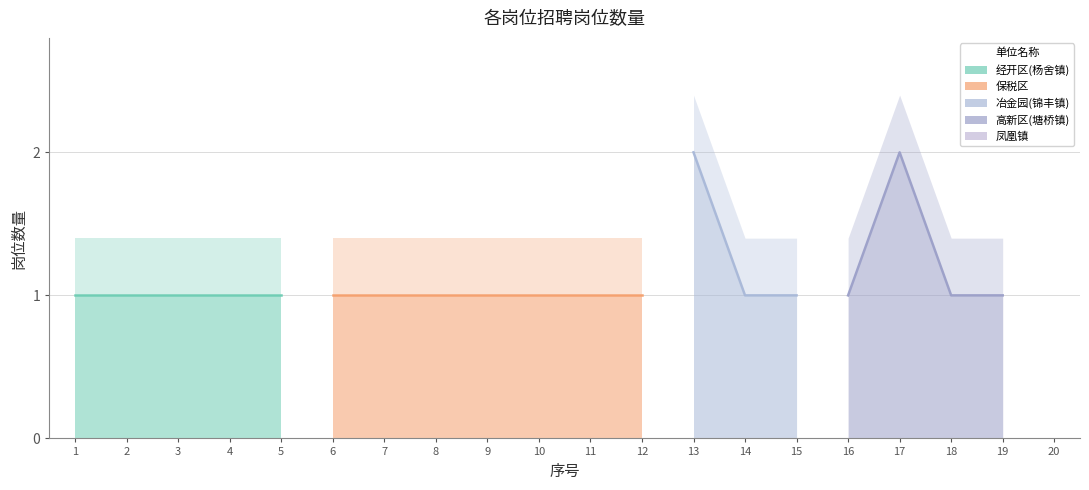

What is the average value?

1